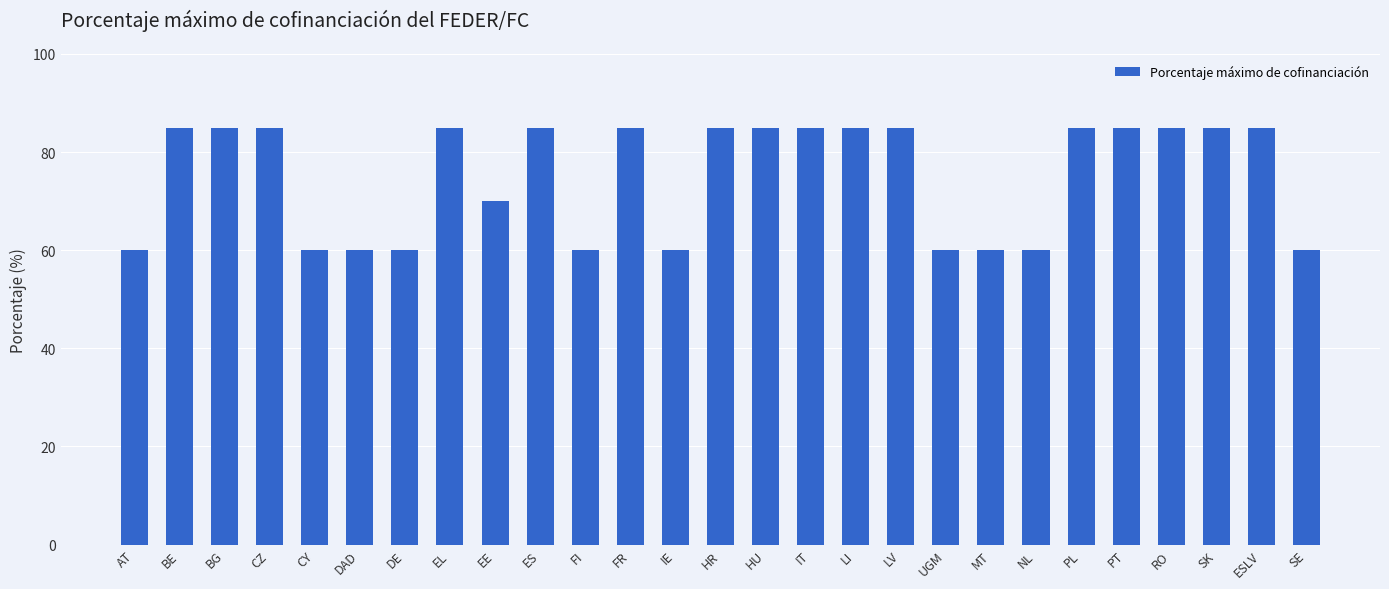

Approximately how many times larger is the value at AT compared to DE?

1.0